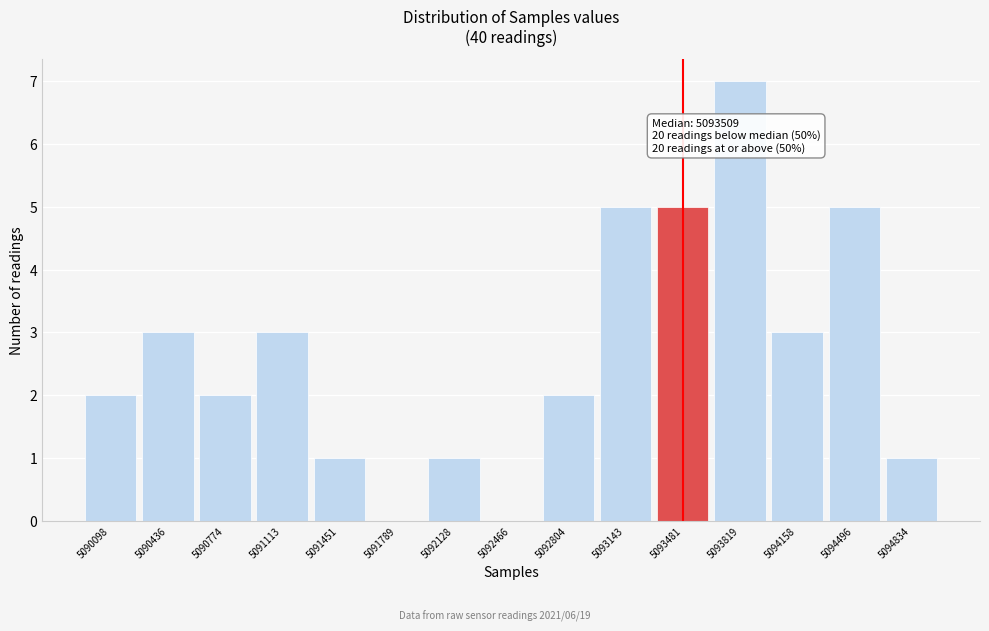

Between 5090774 and 5093819, which is larger?

5093819